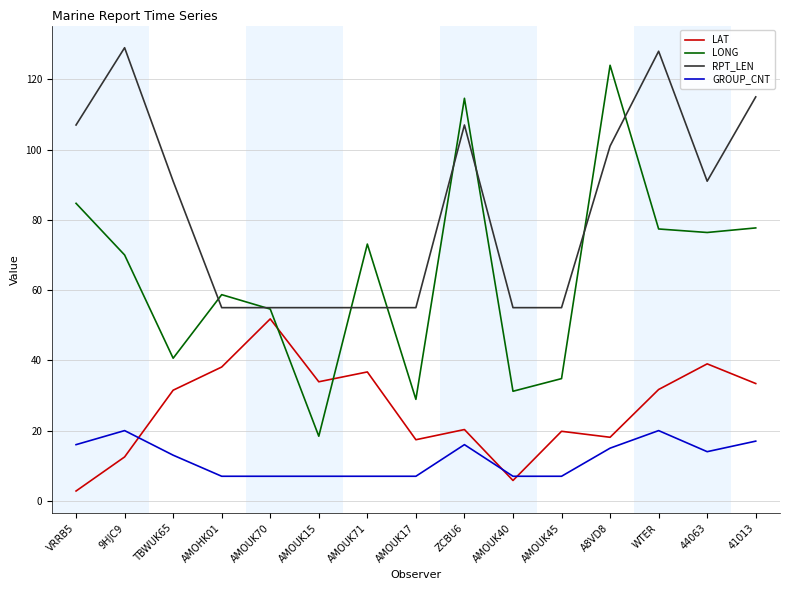

What is the total value across all series at WTER?

257.1